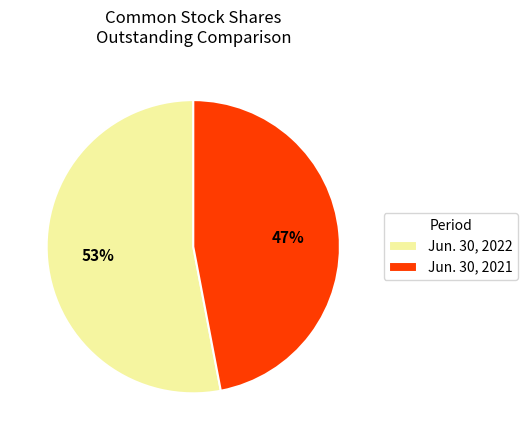

How many segments does this pie chart have?

2